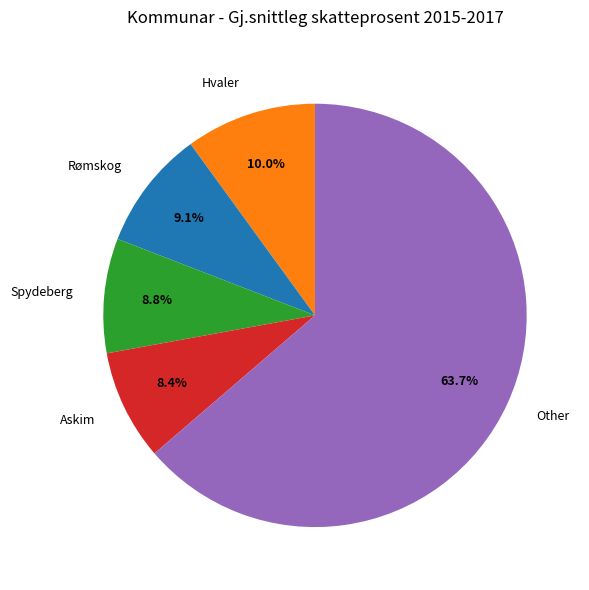

Between Hvaler and Askim, which is larger?

Hvaler